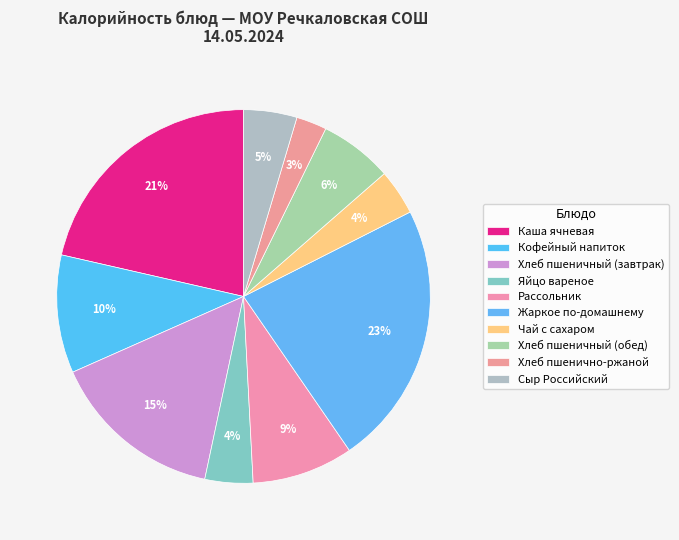

Count the number of slices in the pie.

10